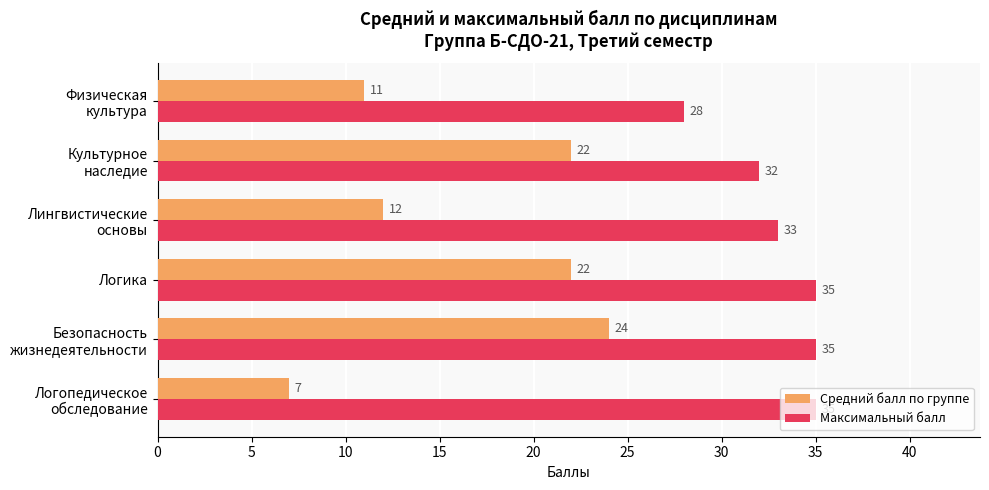

Which series has the largest range (max minus min)?

Средний балл по группе